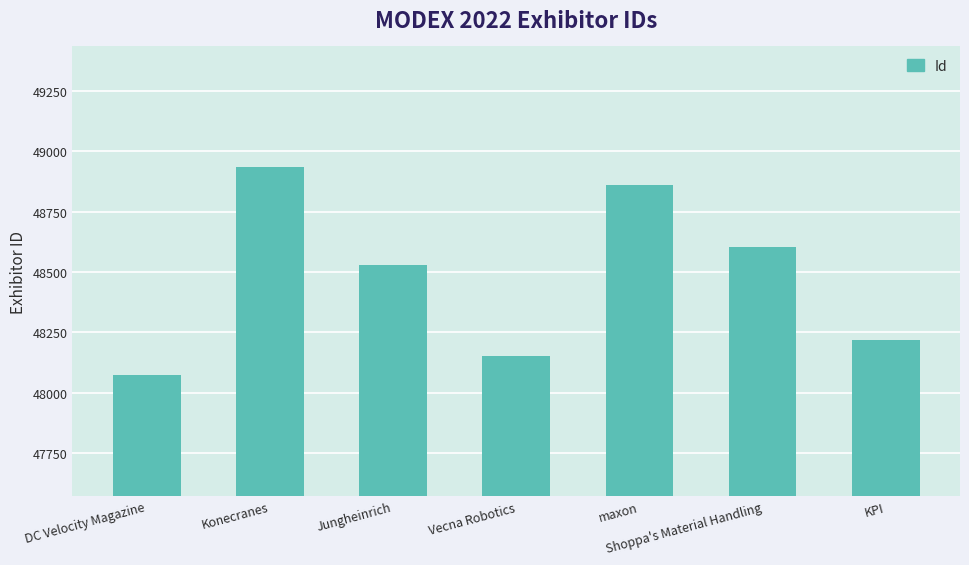

What position from the right is Jungheinrich?

5